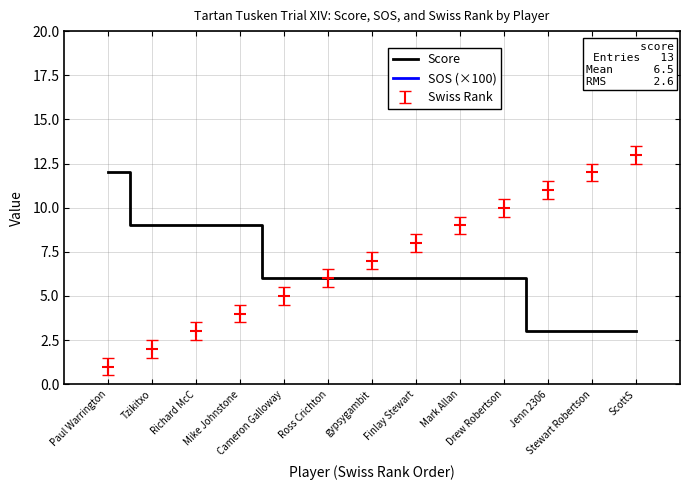

What is the lowest value of the Score series?

3